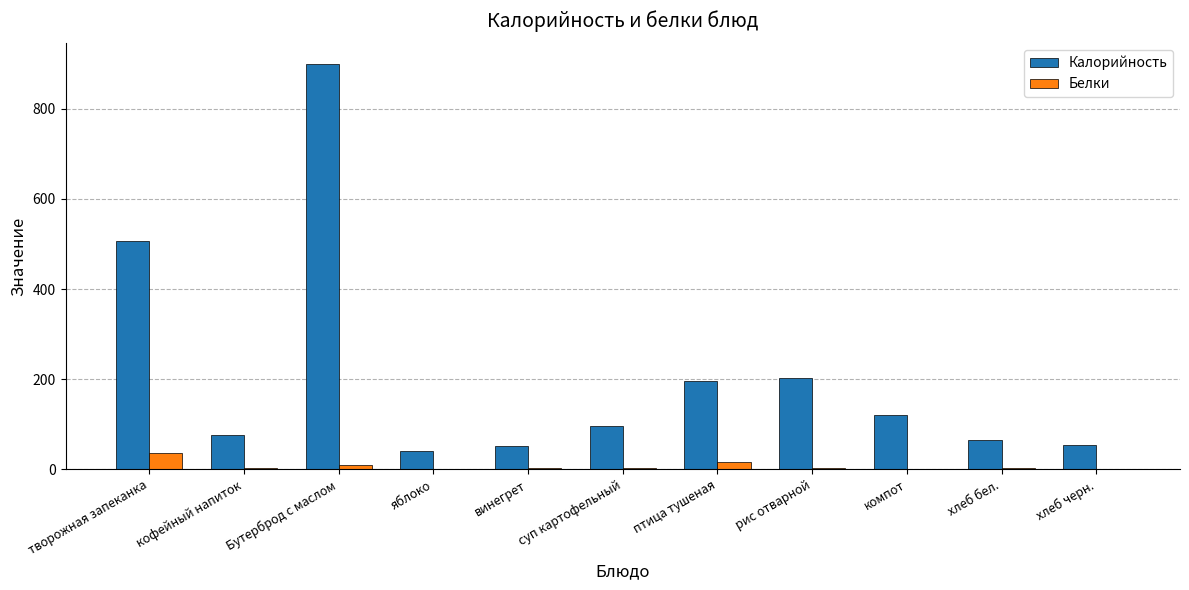

Count the number of data series in this chart.

2